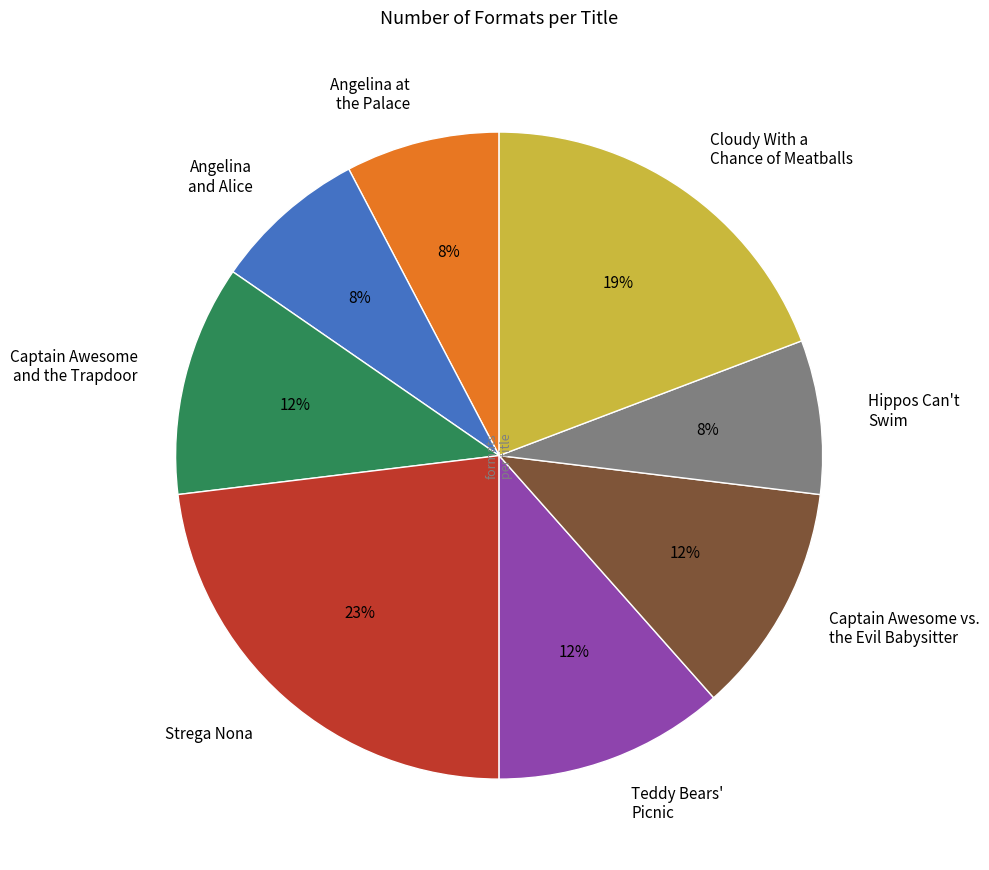

Does Angelina at the Palace represent more than half of the total?

No